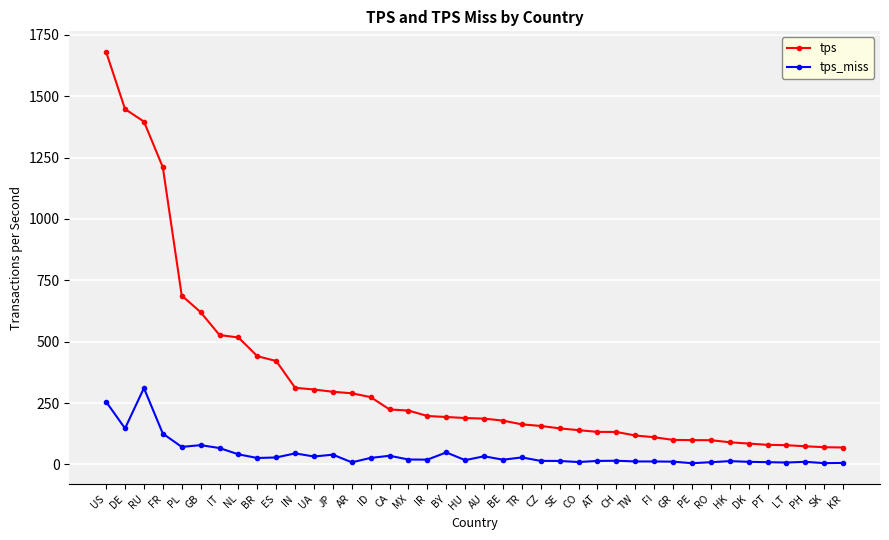

Is it true that tps_miss equals 19.3 at IR?

True